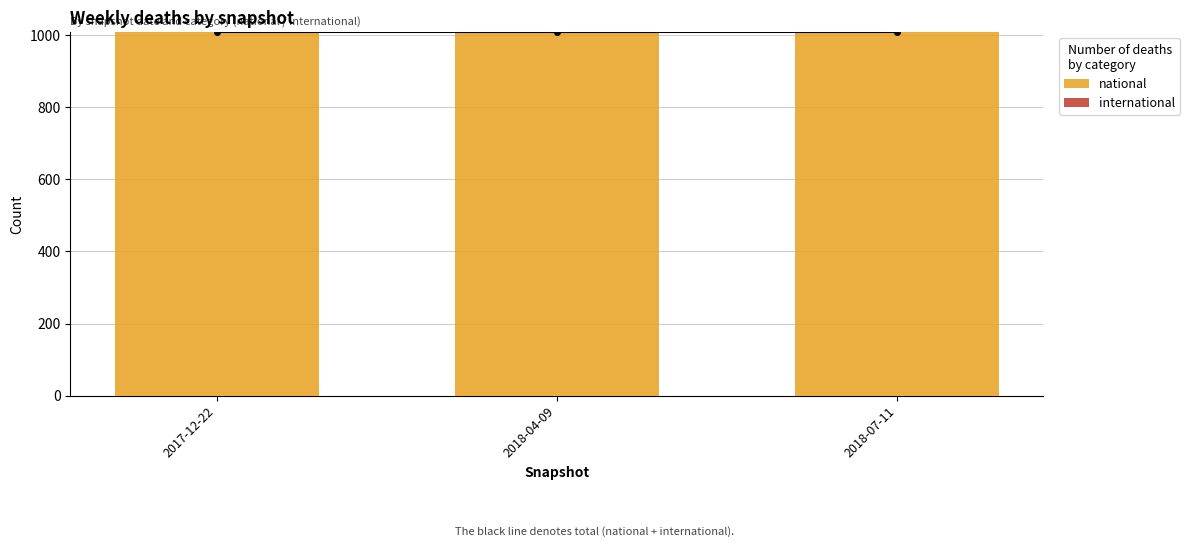

What are all the series names shown in the legend?

national, international